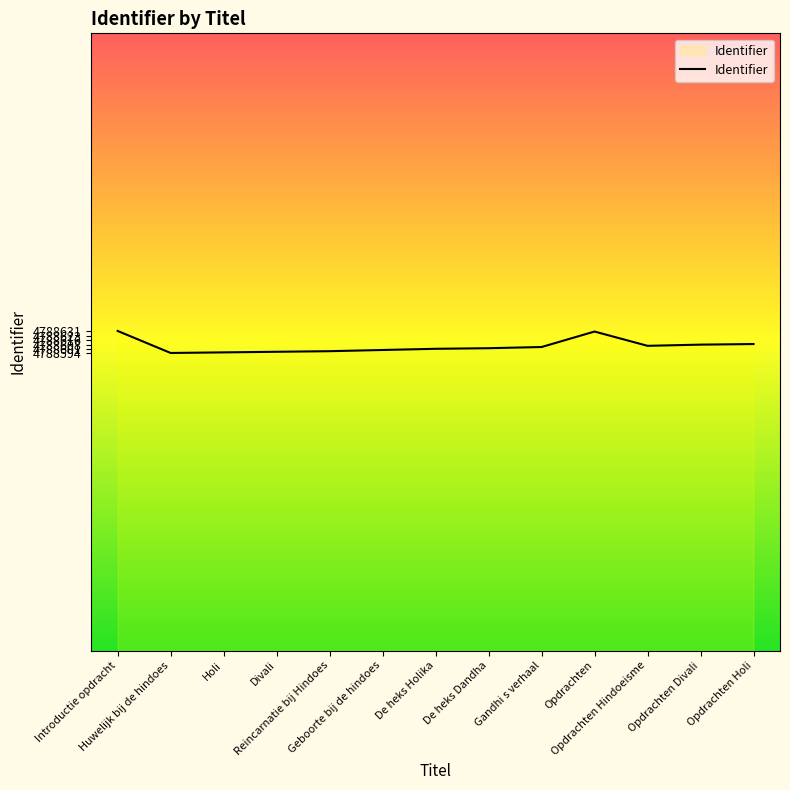

What is the difference between the maximum and minimum values?

37